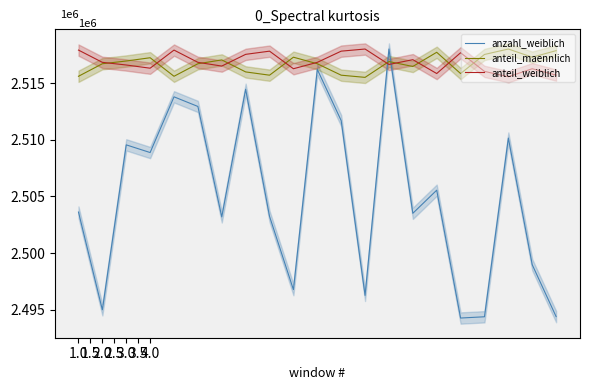

How many values in the anzahl_weiblich series exceed 2503620?

11